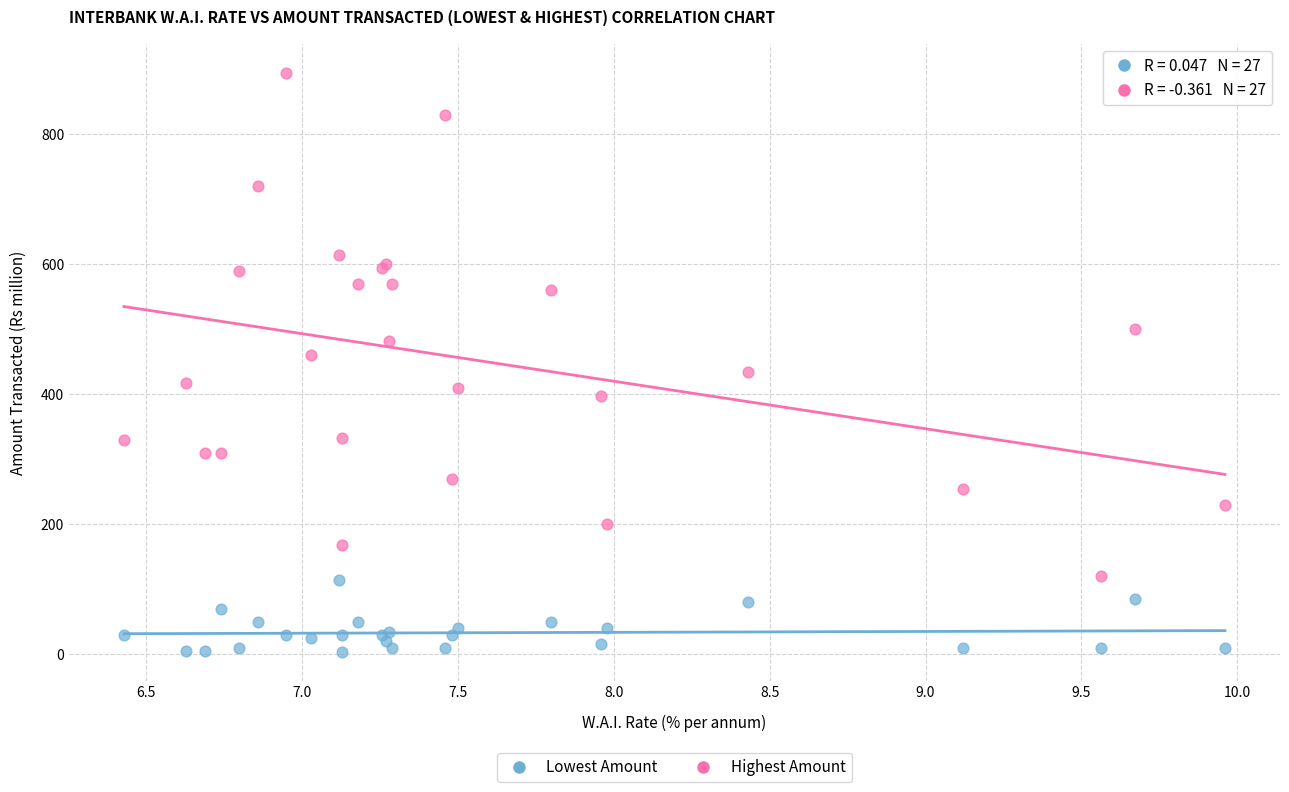

Which series has the largest Y range (max minus min)?

Highest Amount